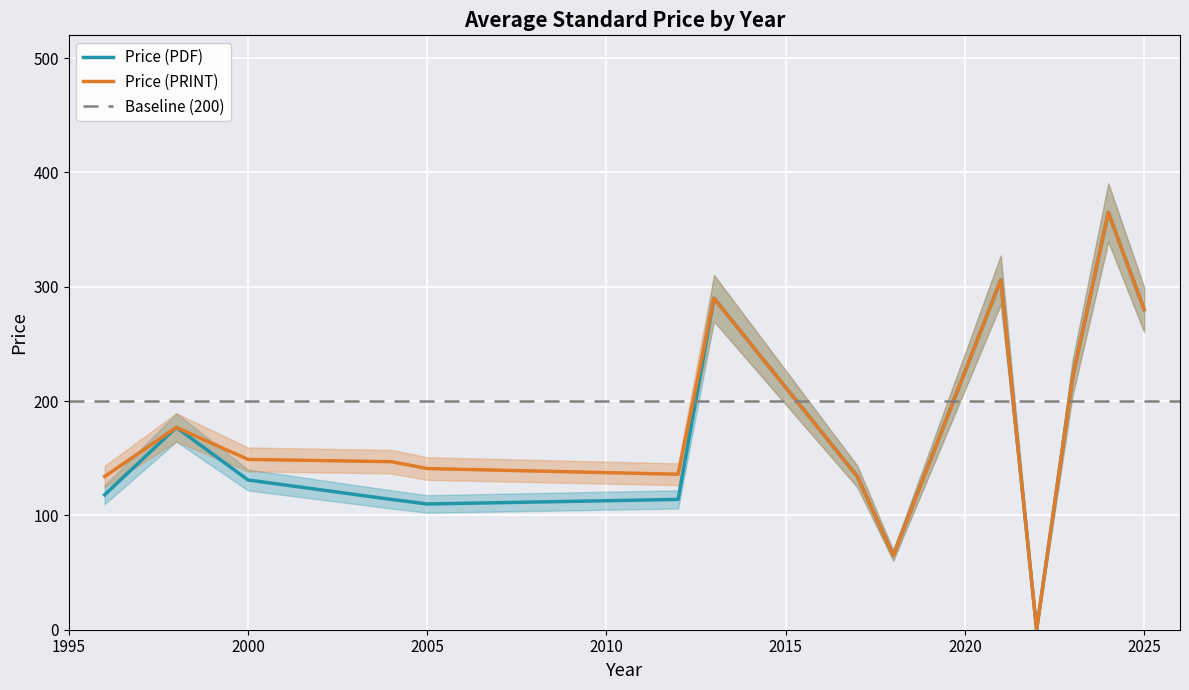

True or false: Price (PDF) has more than 2 points higher than both neighbors.

True